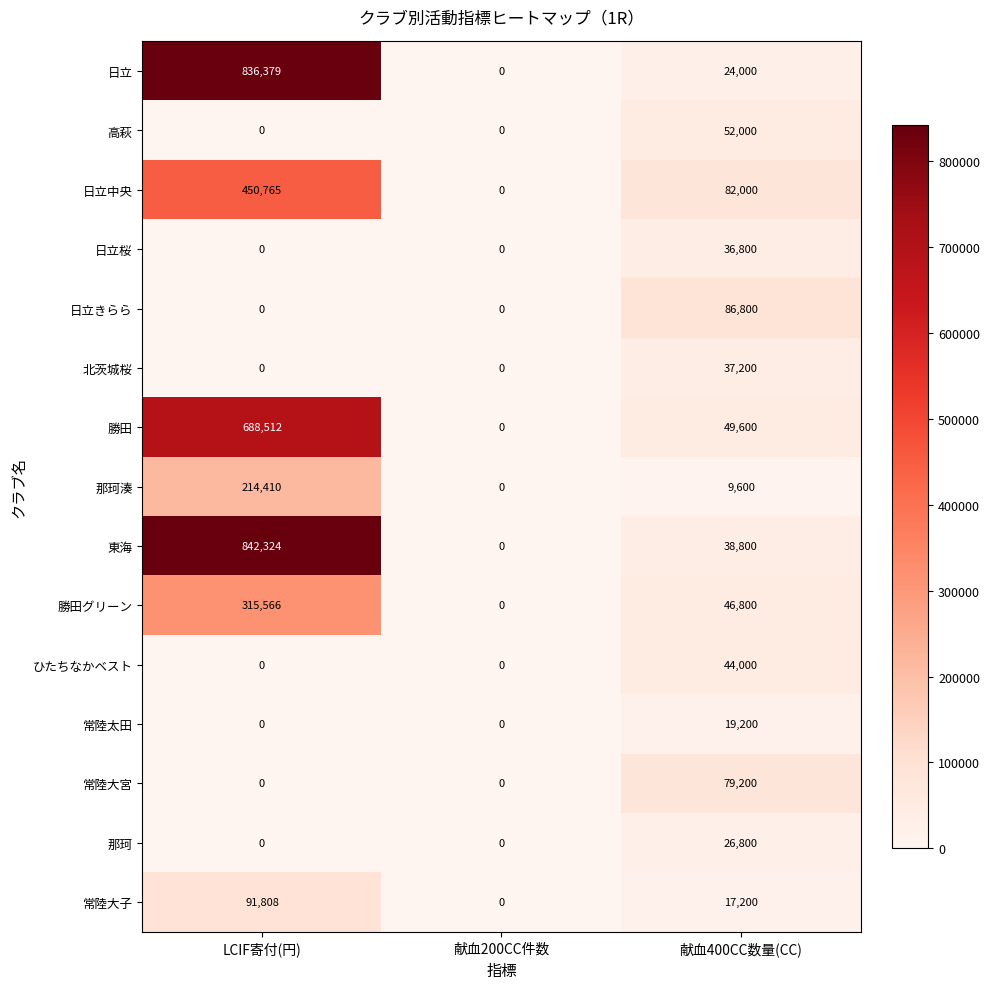

What is the highest value of the 日立中央 series?

450765